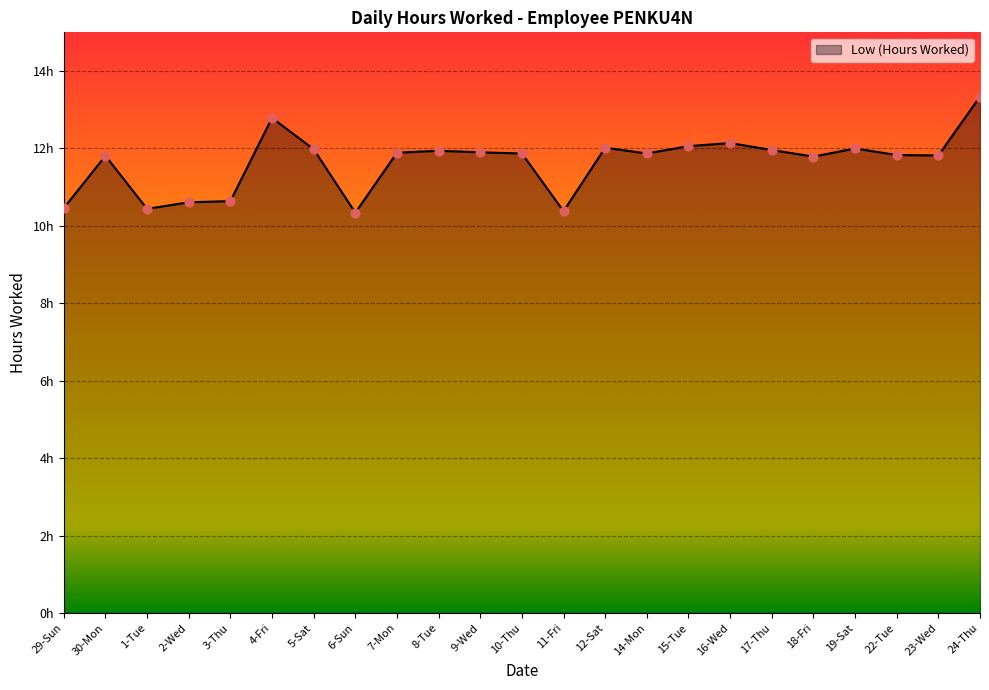

What is the change in value from 1-Tue to 18-Fri?

+1.3